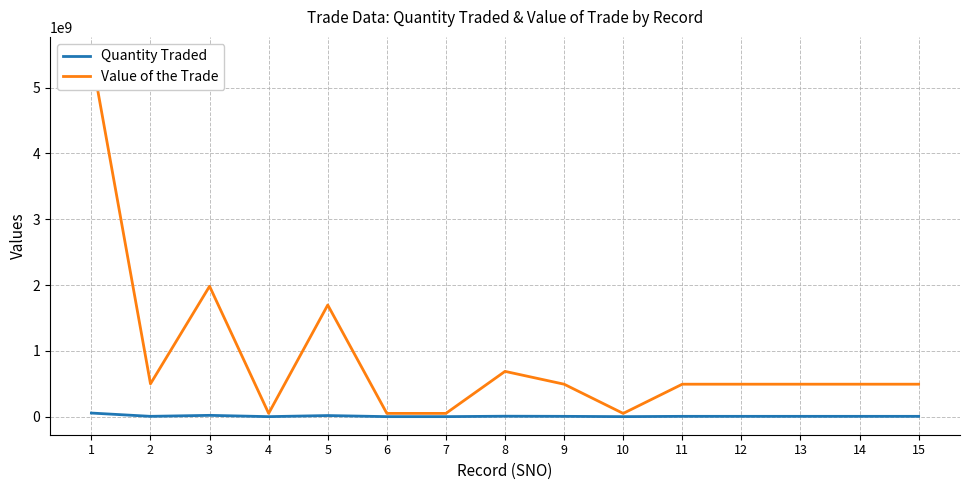

How many values in the Value of the Trade series exceed 493314000?

5